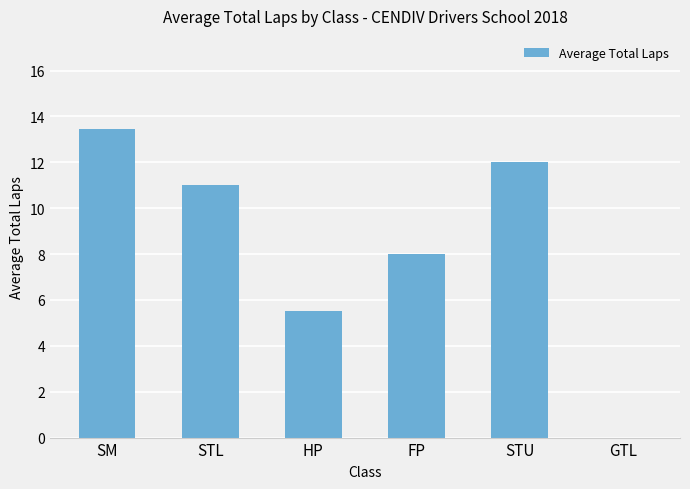

Reading right to left, extract all data points from this chart.

0.0	12.0	8.0	5.5	11.0	13.5